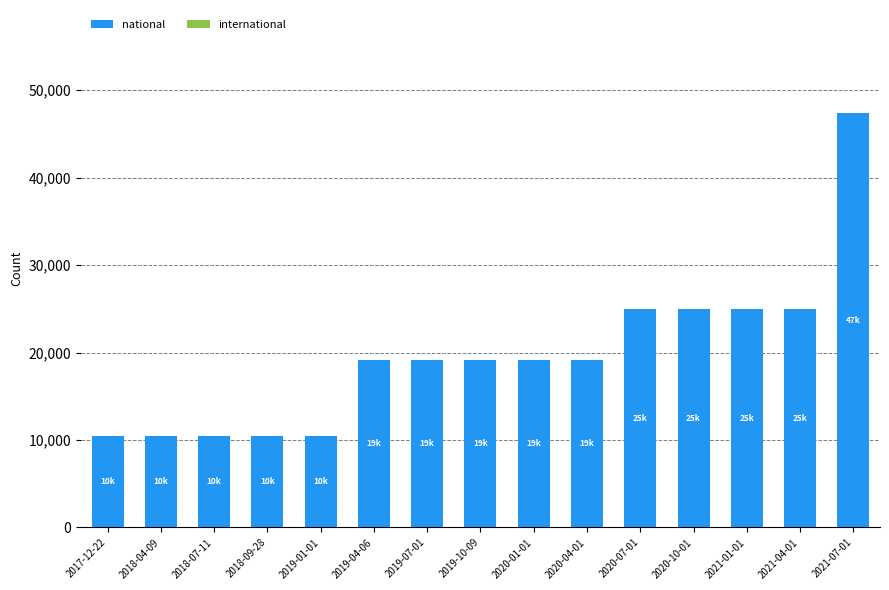

What is the change in value from 2019-01-01 to 2019-04-06?

+8589